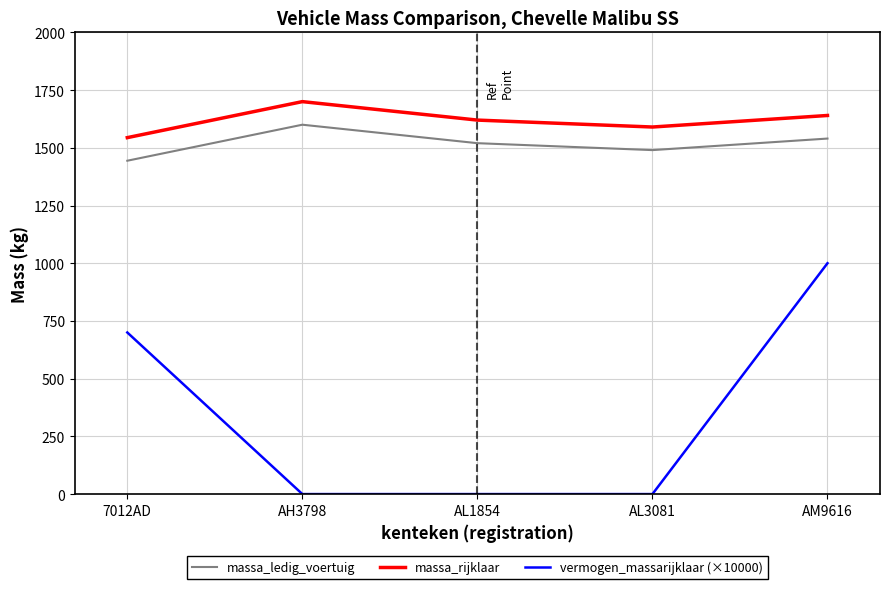

Which series has the largest range (max minus min)?

vermogen_massarijklaar (×10000)